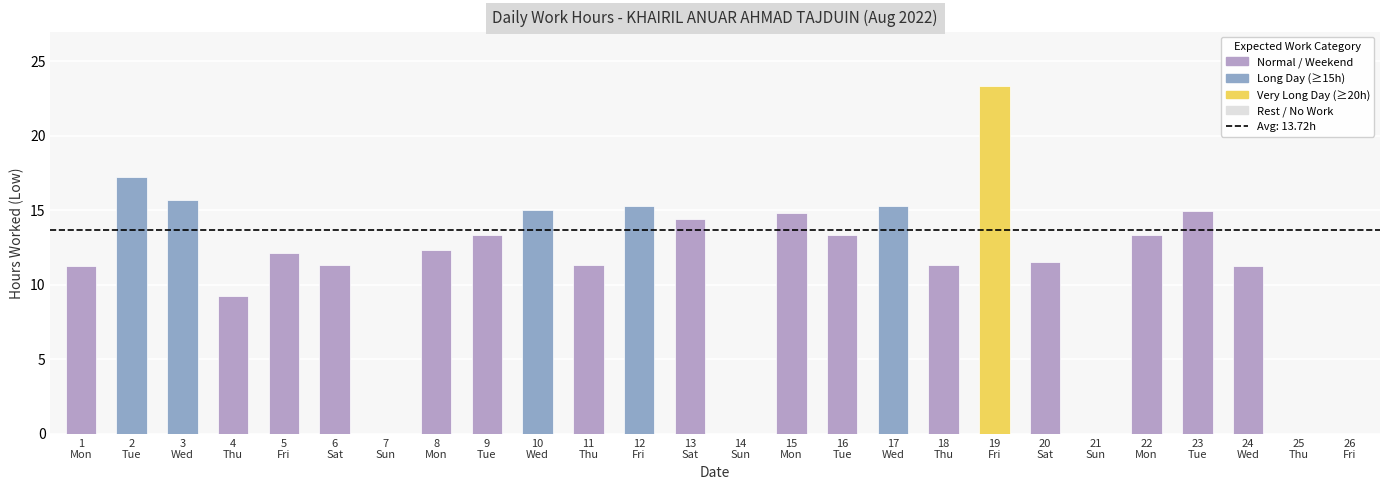

The value at 1
Mon is 11.3. True or false?

True